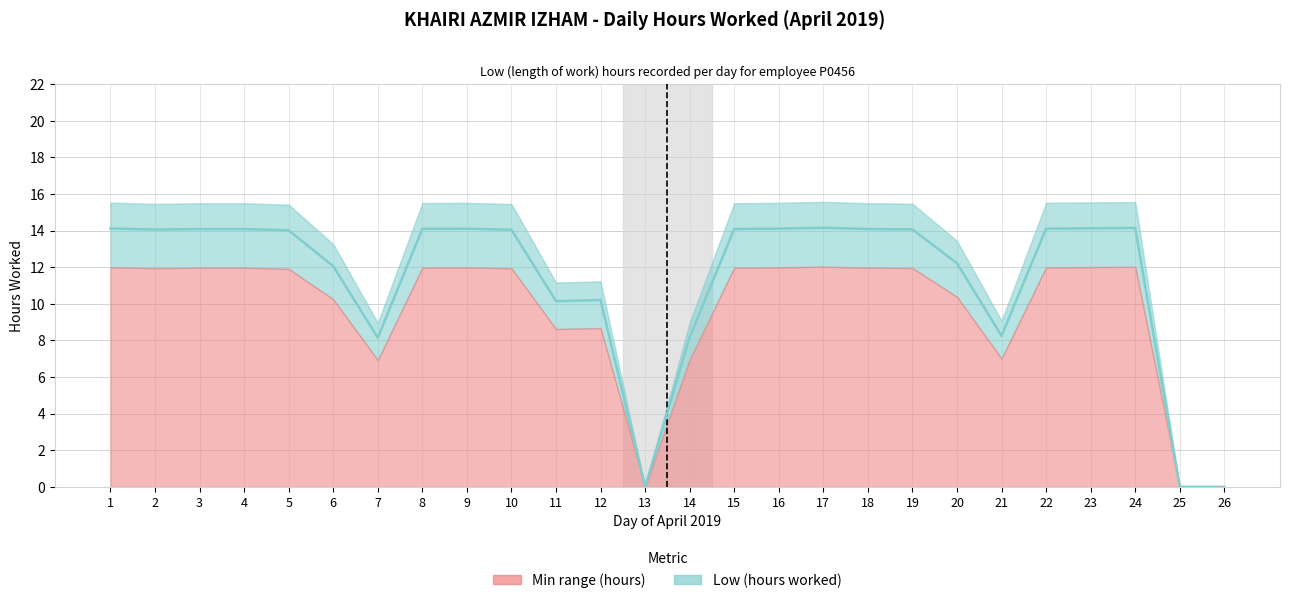

Which has a higher value, 13 or 26?

13